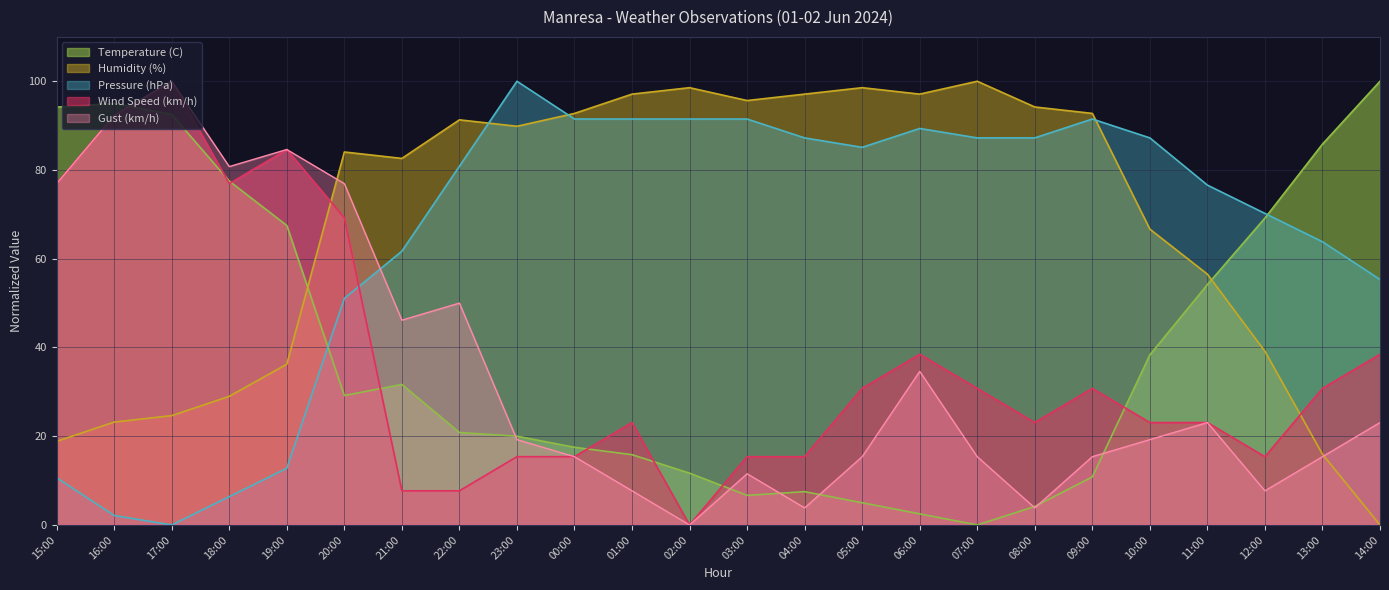

Where does the Gust (km/h) series first go above 19?

15:00